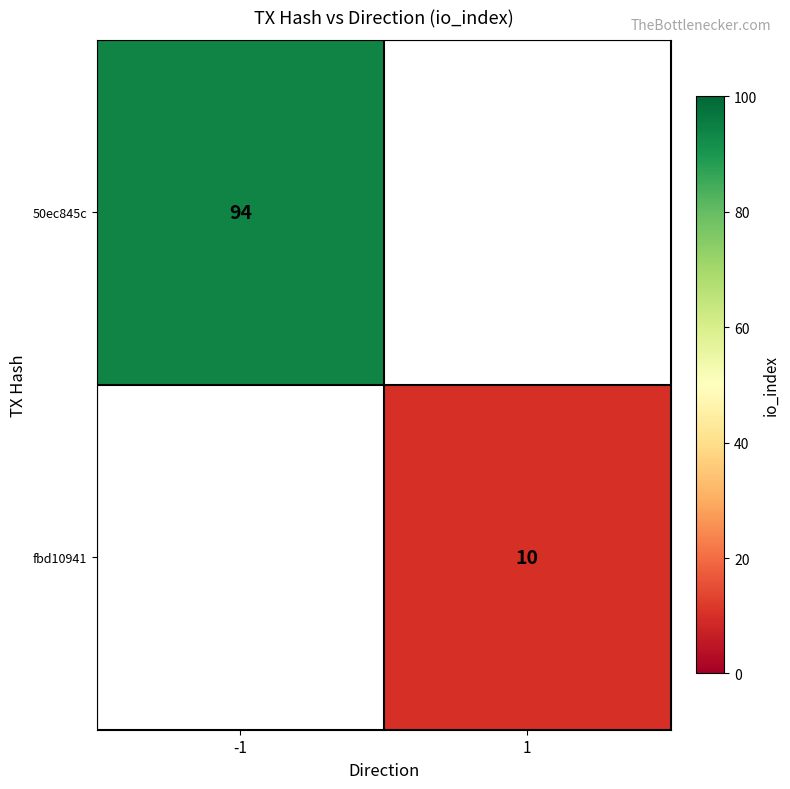

True or false: fbd10941 has a value of 10 at 1.

True